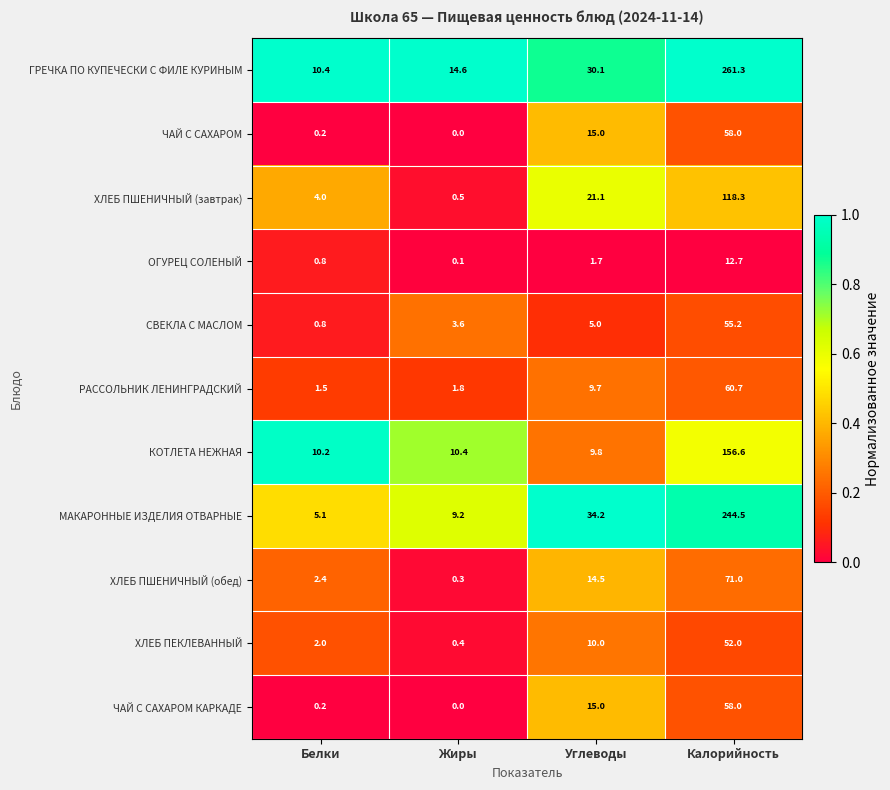

Is it true that СВЕКЛА С МАСЛОМ equals 5.0 at Углеводы?

True